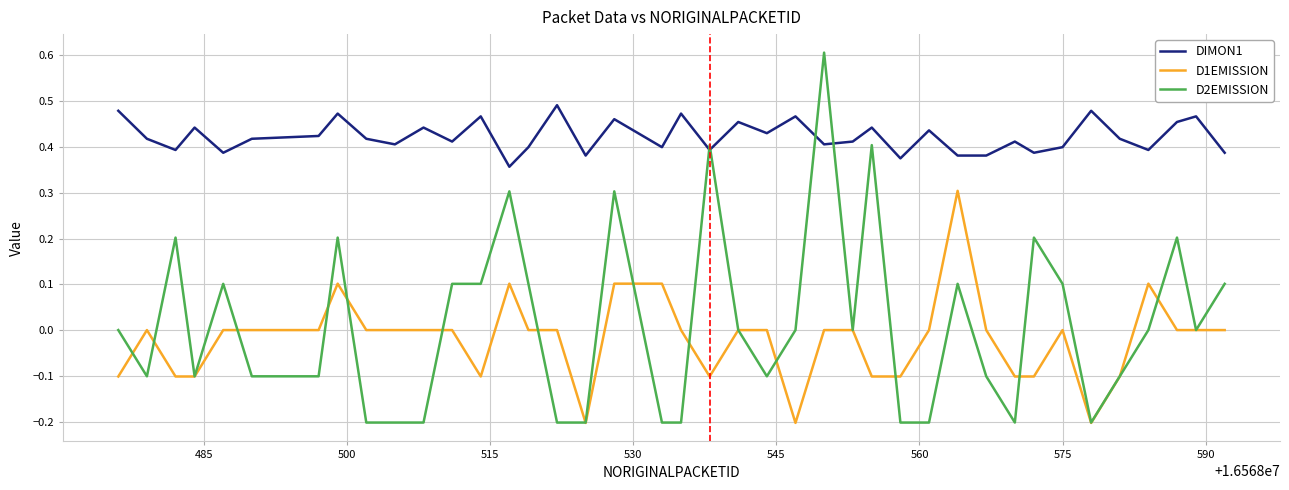

Which series has the largest total across all categories?

DIMON1